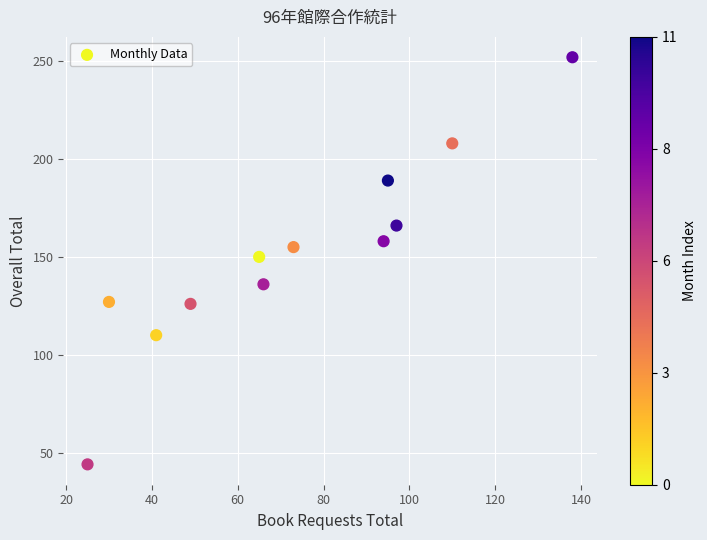

What is the range of X values (max minus min)?

113